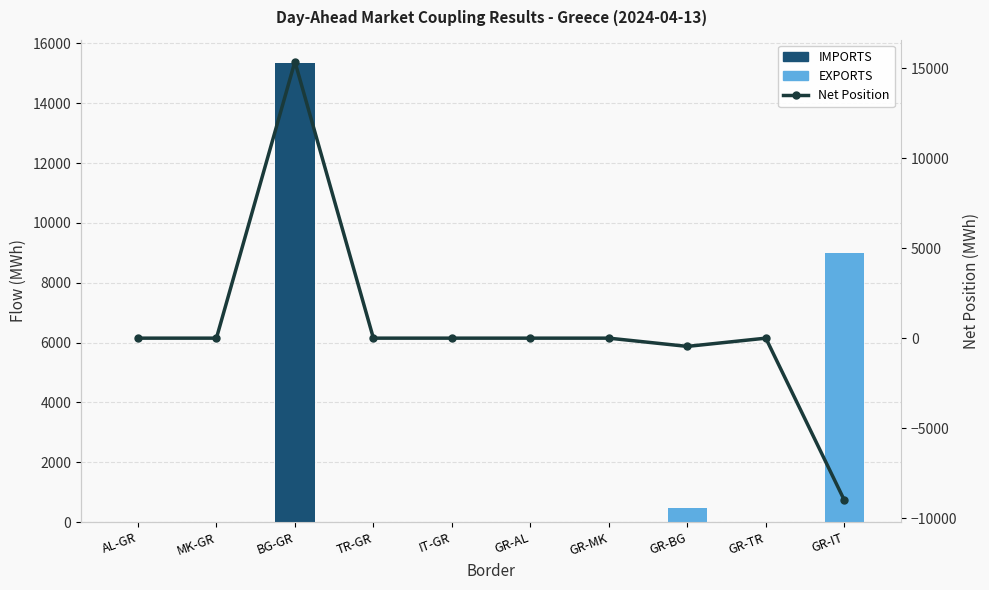

What is the label of the 9th bar from the right?

MK-GR